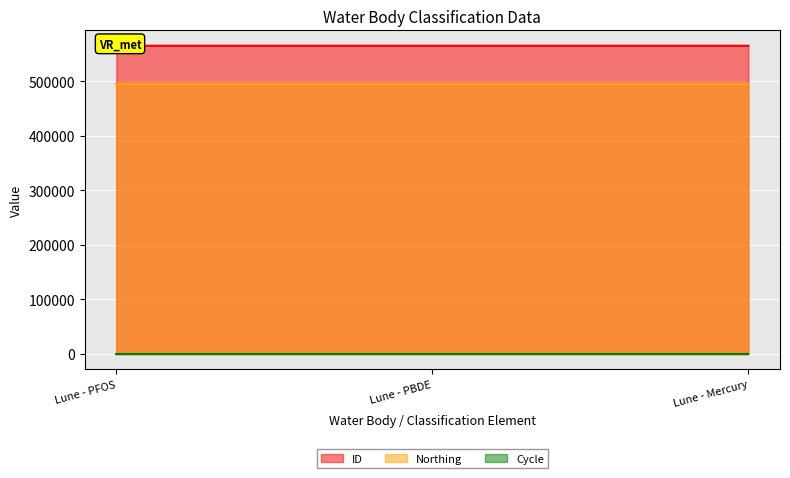

Which series has the largest total across all categories?

ID